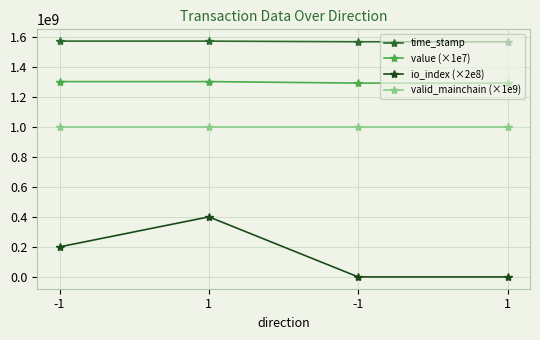

Is this an area chart (filled region under the line)?

No